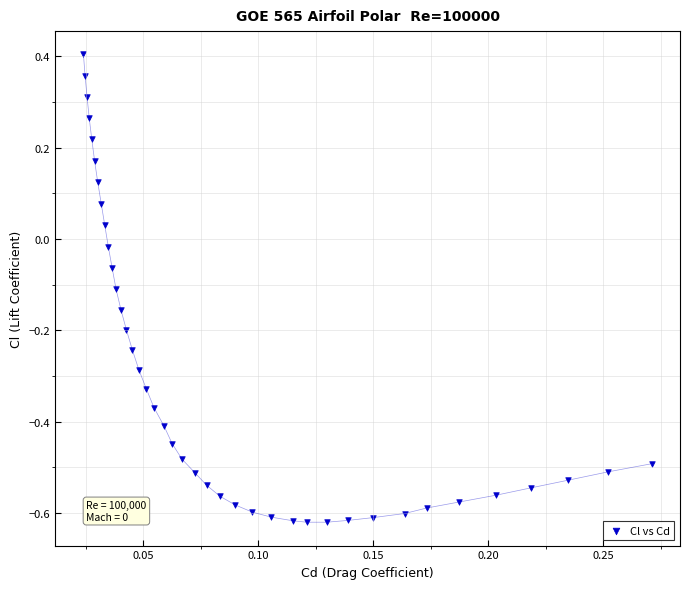

What is the range of Y values (max minus min)?

1.0